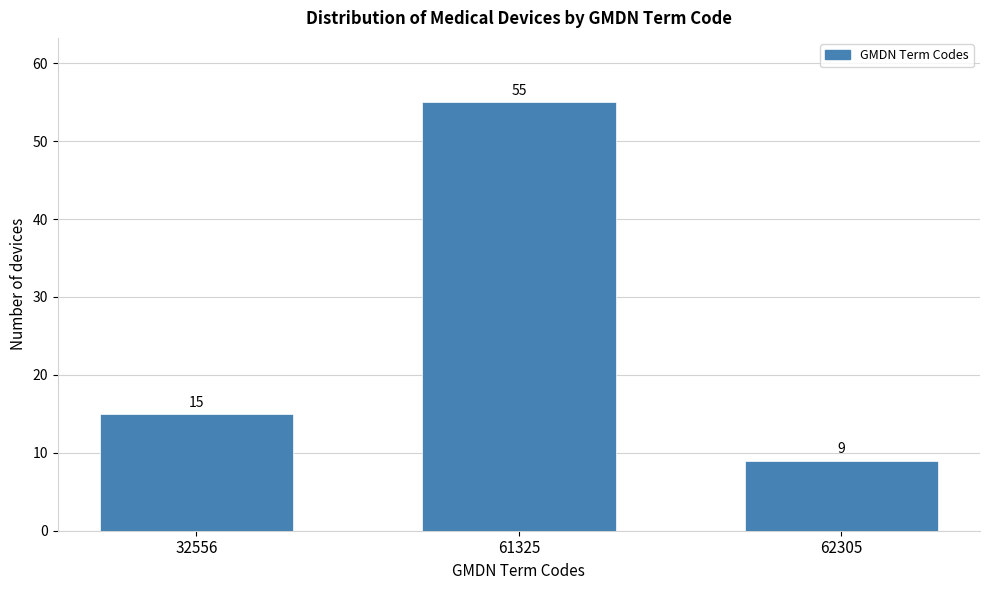

Reading left to right, list all the values displayed in this chart.

15	55	9